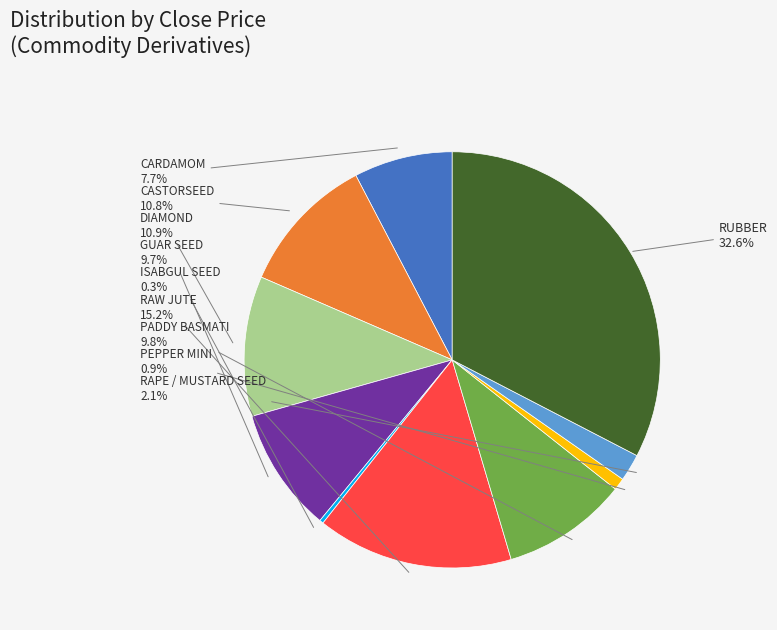

Count the number of slices in the pie.

10